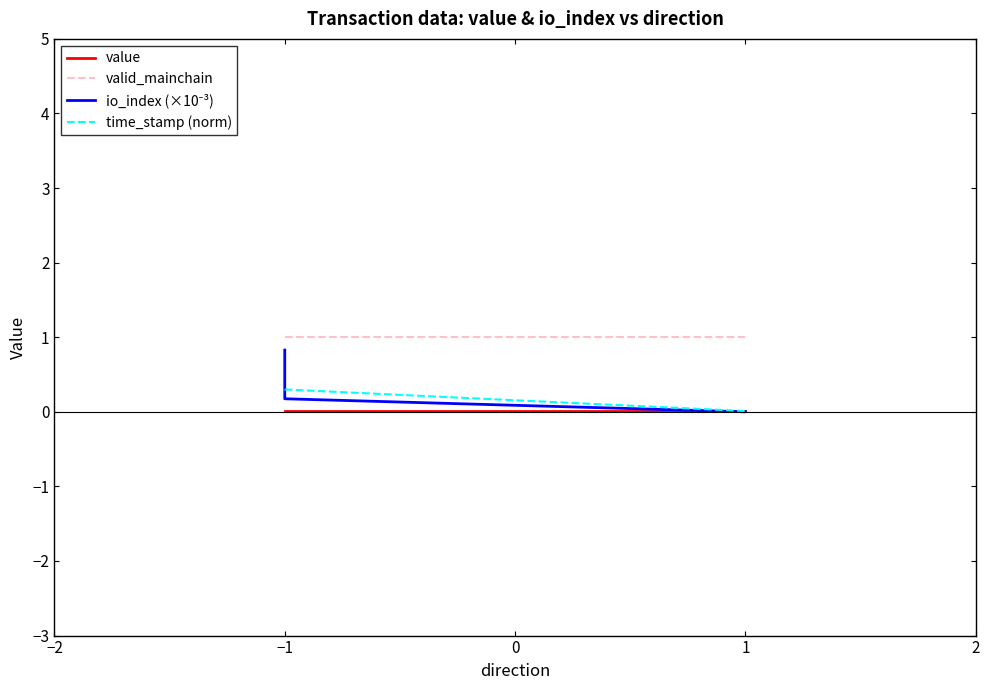

Which series ends up on top after the final intersection of io_index (×10⁻³) and value?

value